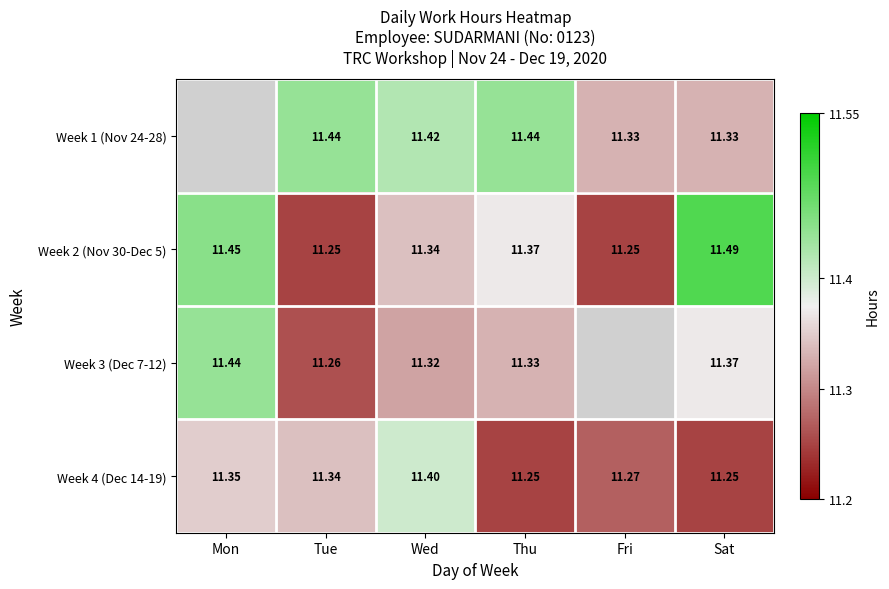

At which label does Week 2 (Nov 30-Dec 5) reach its peak?

Sat